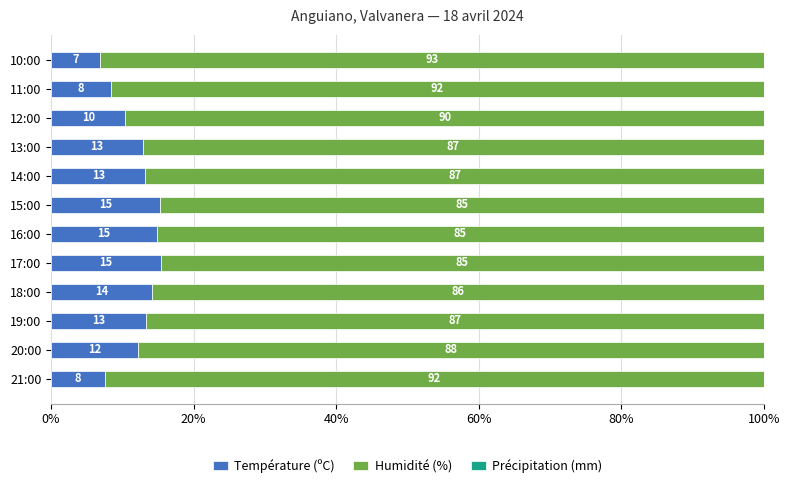

Which category has the lowest value in the Température (ºC) series?

10:00